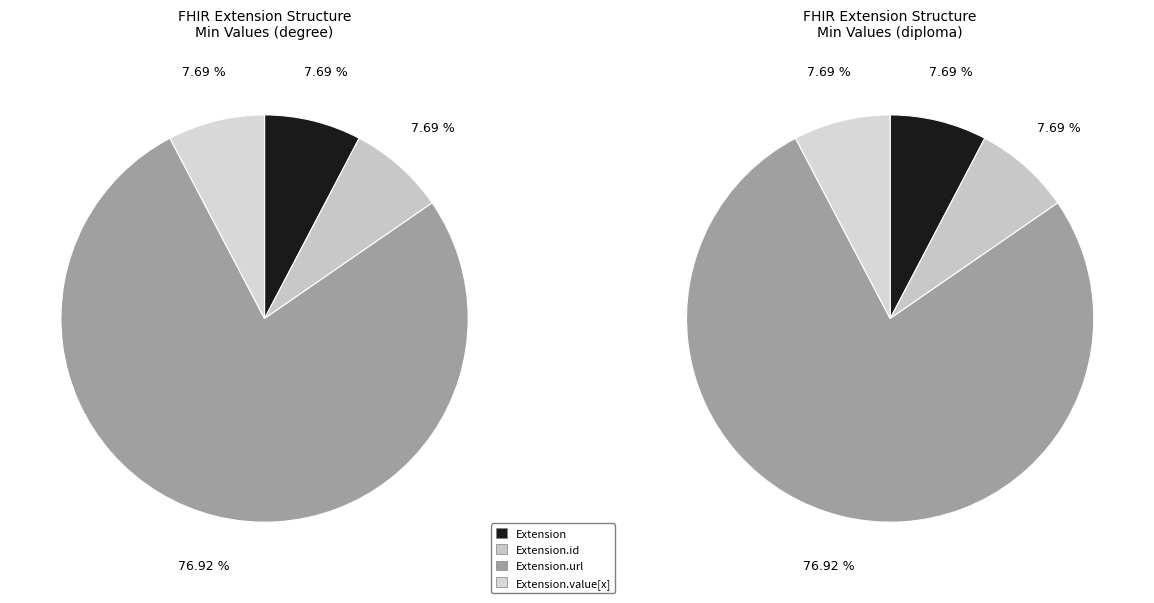

Is the sum of Extension and Extension.url greater than half?

Yes